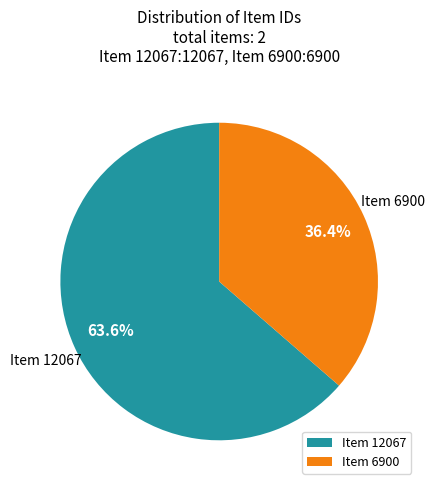

To the nearest percent, what is the difference between the largest and smallest slice percentages?

27%